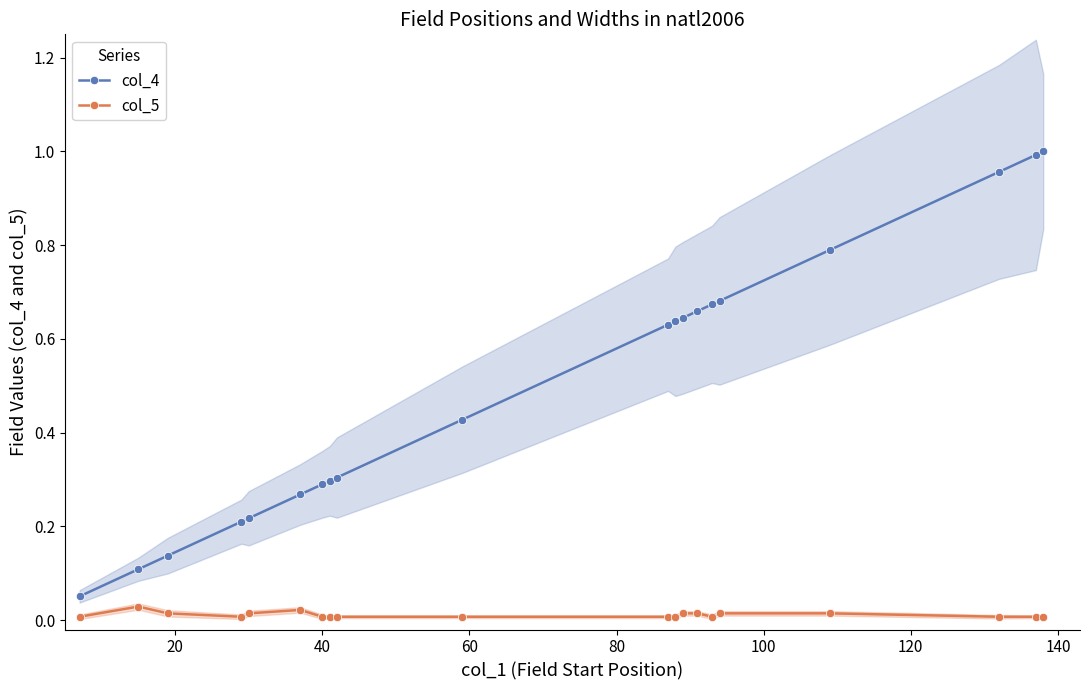

Reading left to right, list all the values displayed in this chart.

col_4: 0.1	0.1	0.1	0.2	0.2	0.3	0.3	0.3	0.3	0.4	0.6	0.6	0.6	0.7	0.7	0.7	0.8	1.0	1.0	1.0
col_5: 0.0	0.0	0.0	0.0	0.0	0.0	0.0	0.0	0.0	0.0	0.0	0.0	0.0	0.0	0.0	0.0	0.0	0.0	0.0	0.0